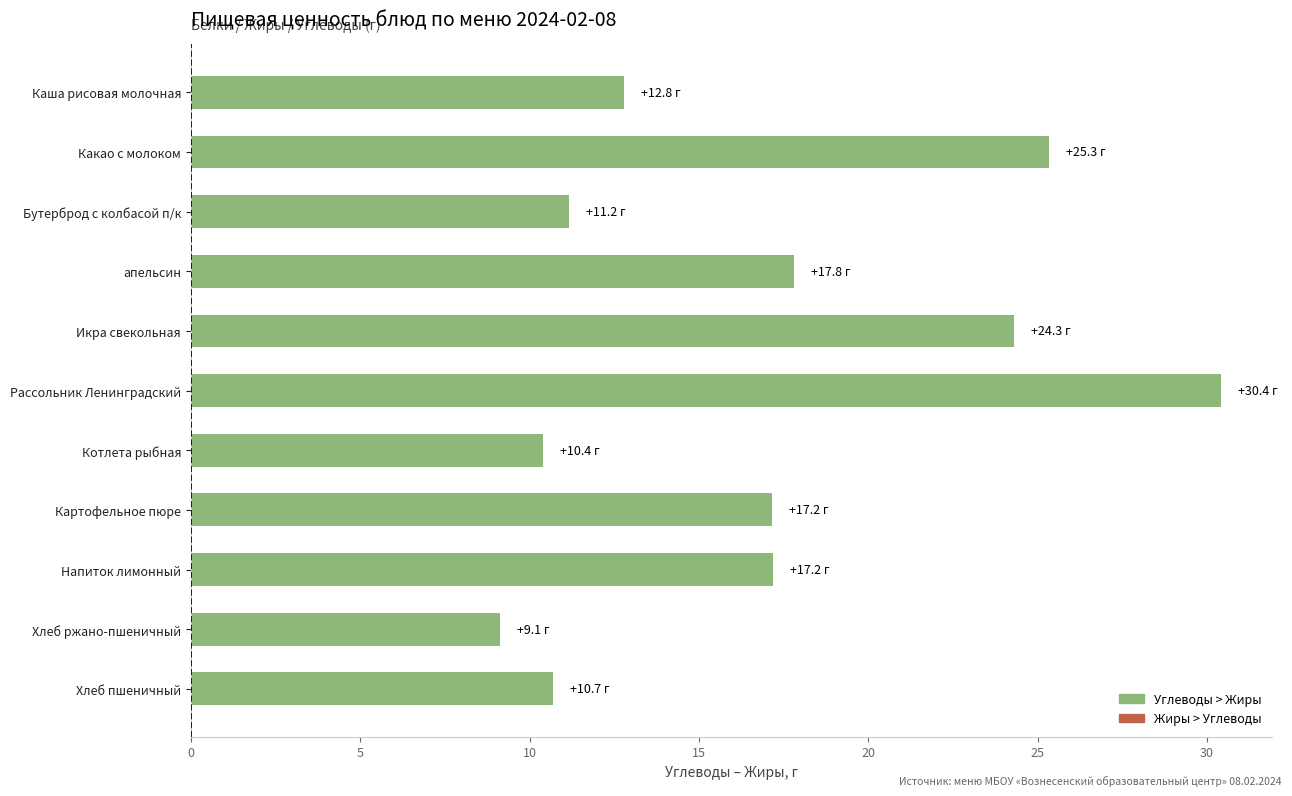

What is the label of the 10th bar from the bottom?

Какао с молоком